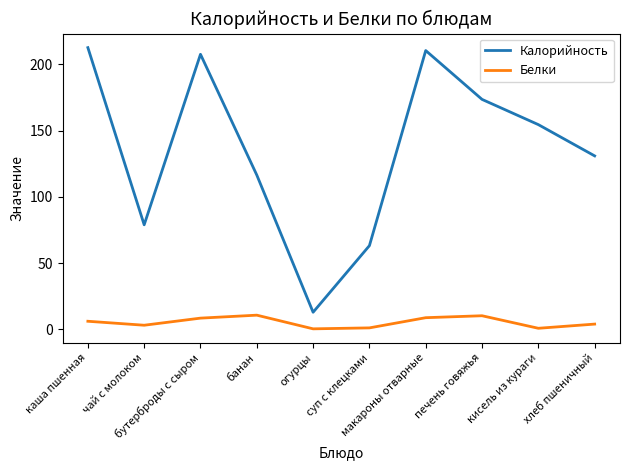

What is the difference between the maximum and minimum values in the Калорийность series?

199.7